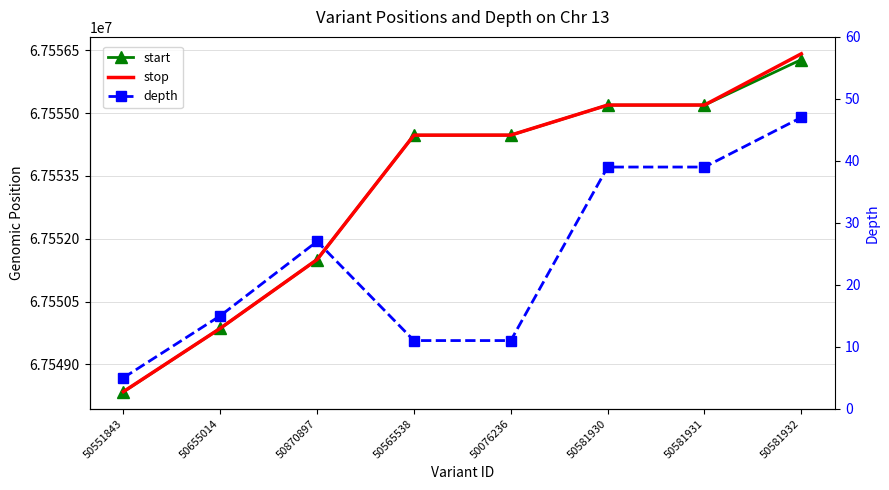

Reading left to right, transcribe all the data shown in this chart.

start: 50551843=67548345	50655014=67549860	50870897=67551502	50565538=67554471	50076236=67554472	50581930=67555189	50581931=67555190	50581932=67556275
stop: 50551843=67548349	50655014=67549861	50870897=67551503	50565538=67554472	50076236=67554473	50581930=67555190	50581931=67555191	50581932=67556414
depth: 50551843=5	50655014=15	50870897=27	50565538=11	50076236=11	50581930=39	50581931=39	50581932=47